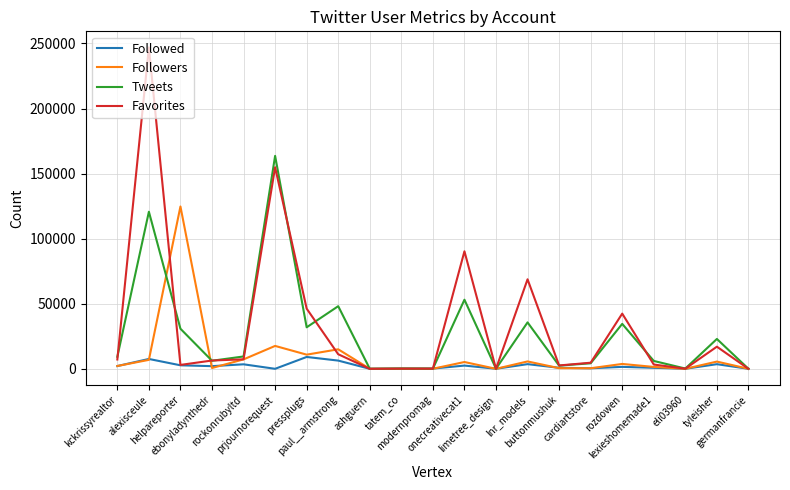

List the series in order of their overall mean, lowest first.

Followed, Followers, Tweets, Favorites